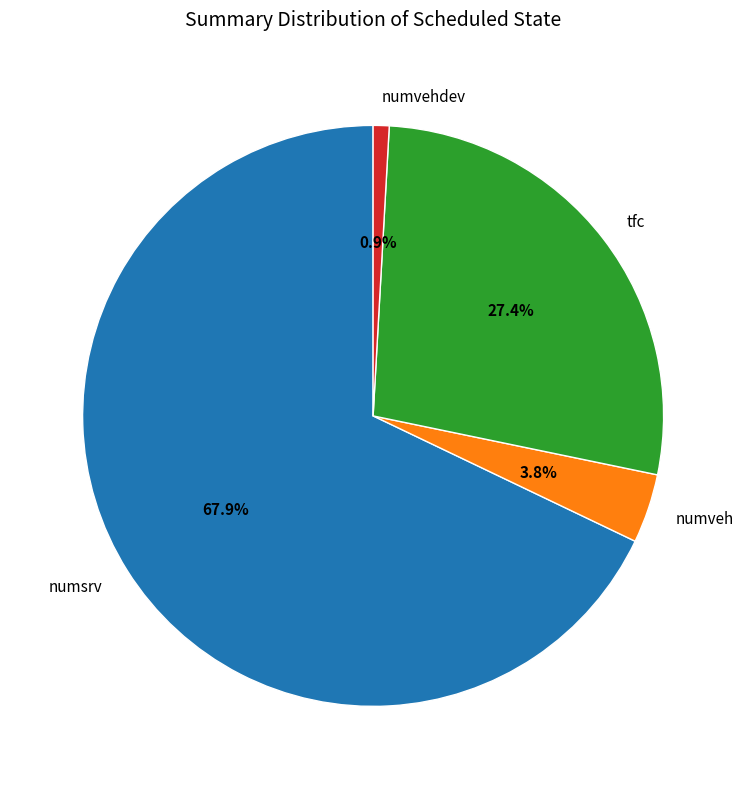

What is the largest slice in the pie chart?

numsrv